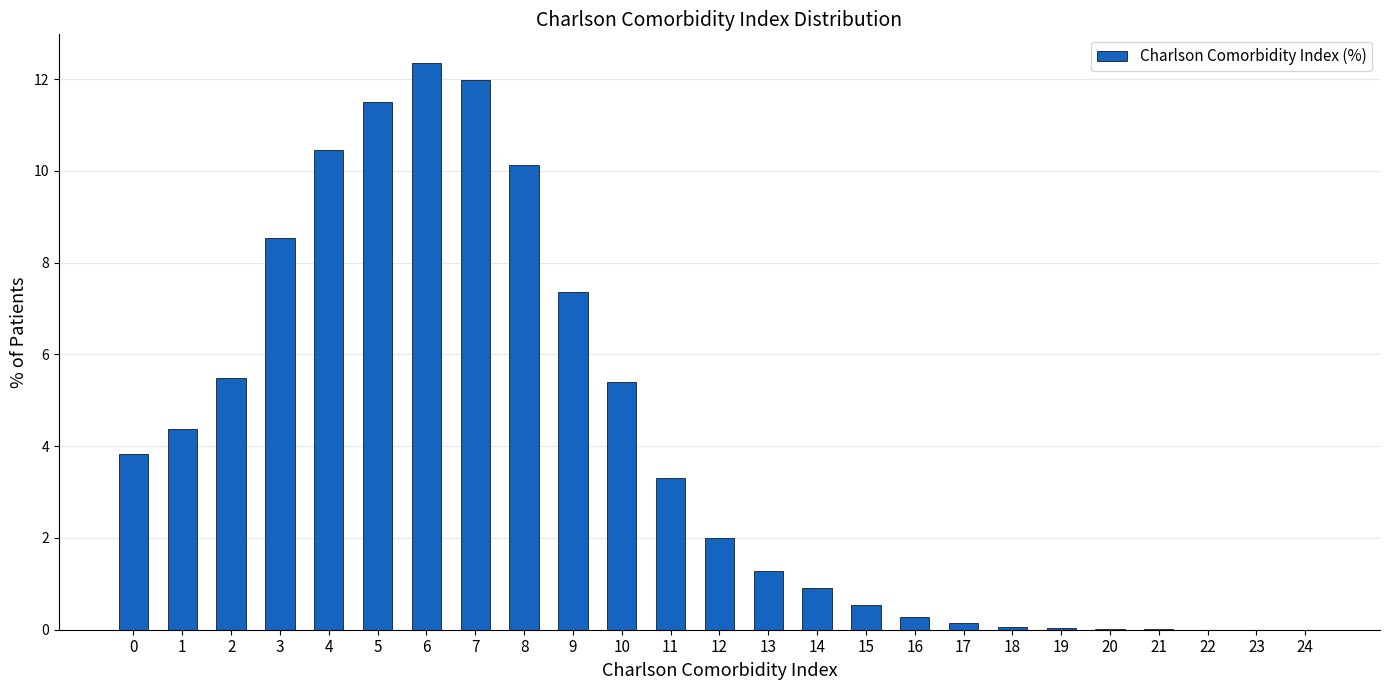

The value at 15 is 0.1. True or false?

False